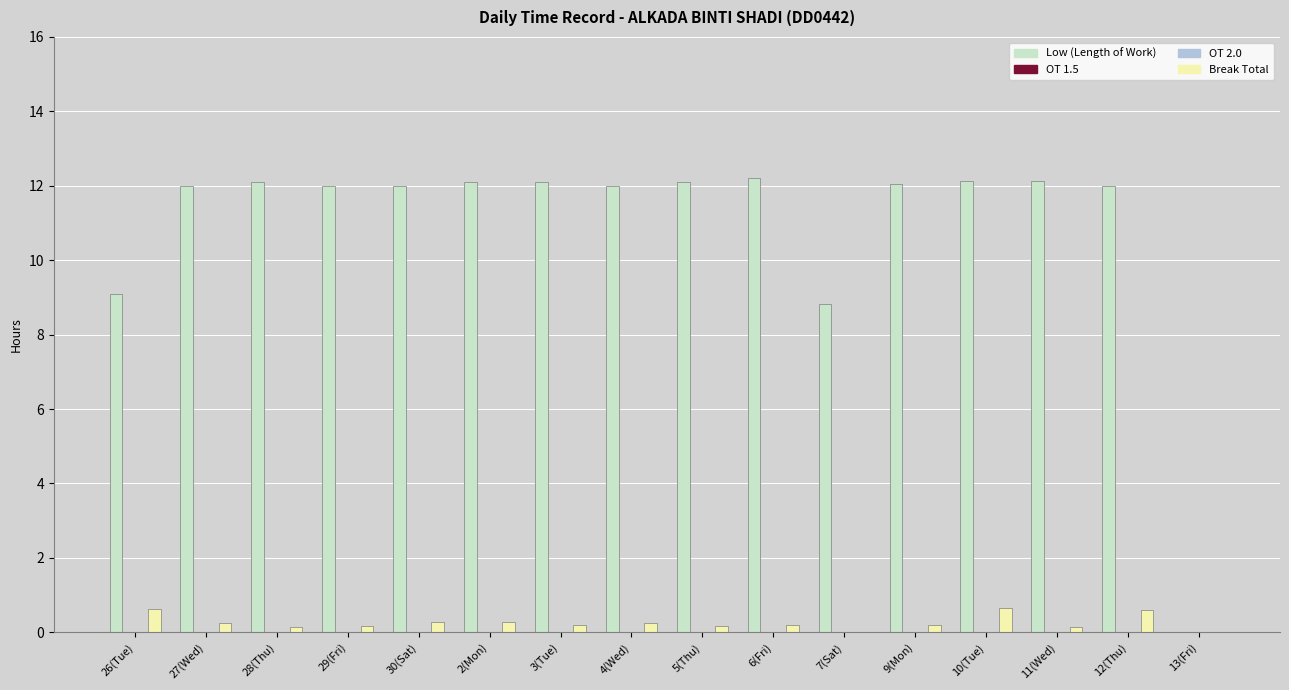

True or false: Low (Length of Work) has a value of 5.6 at 7(Sat).

False